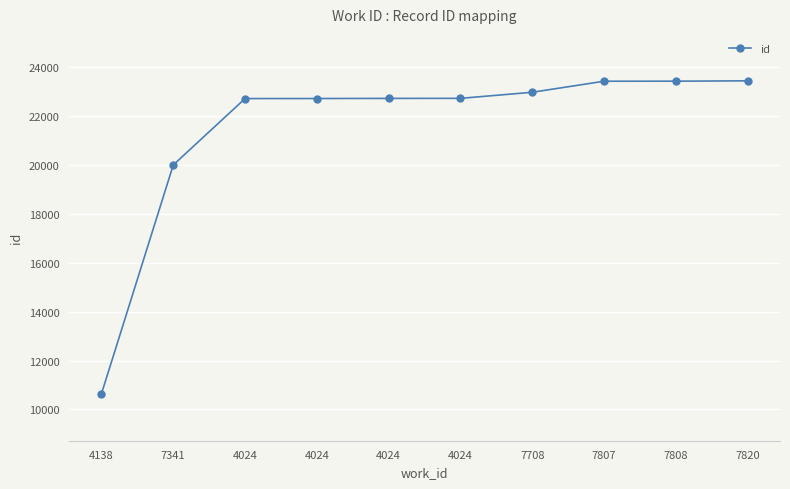

At which label is the value closest to 17034?

7341